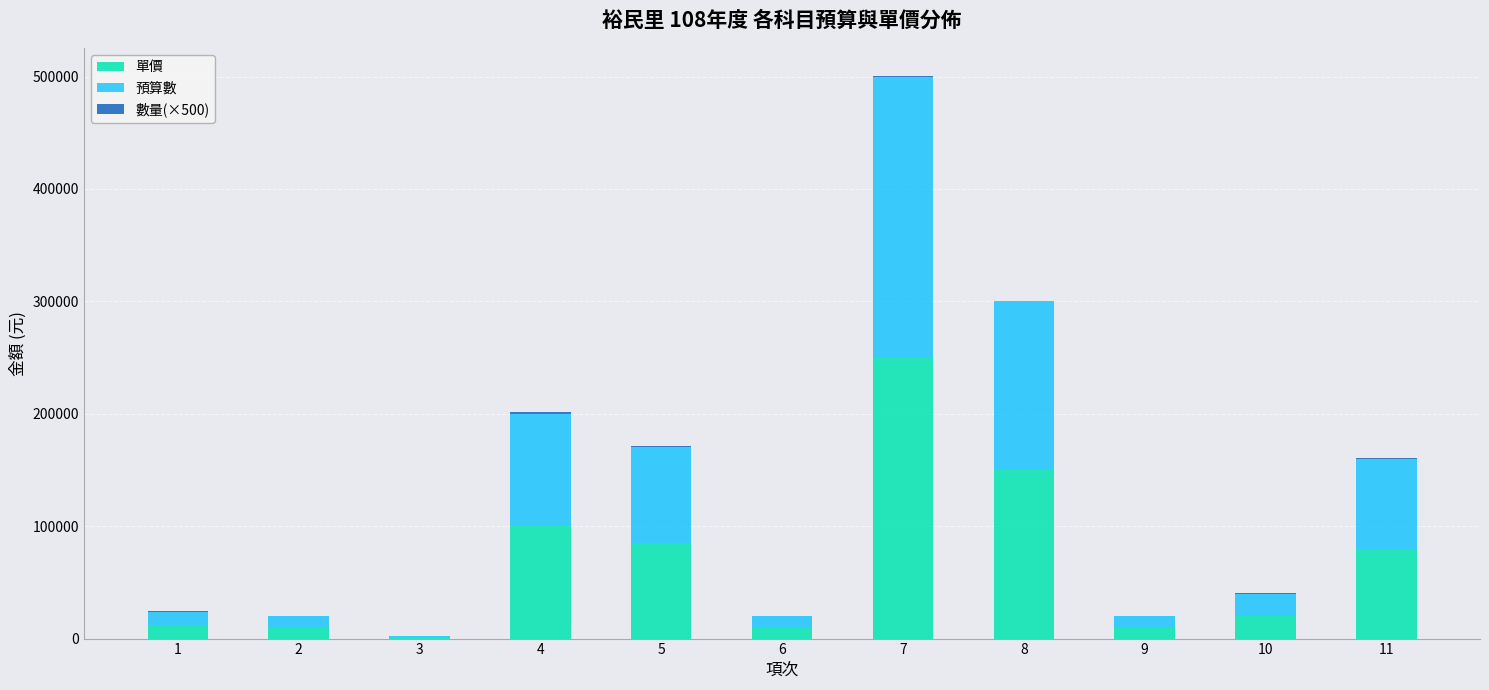

What is the highest value of the 單價 series?

250000